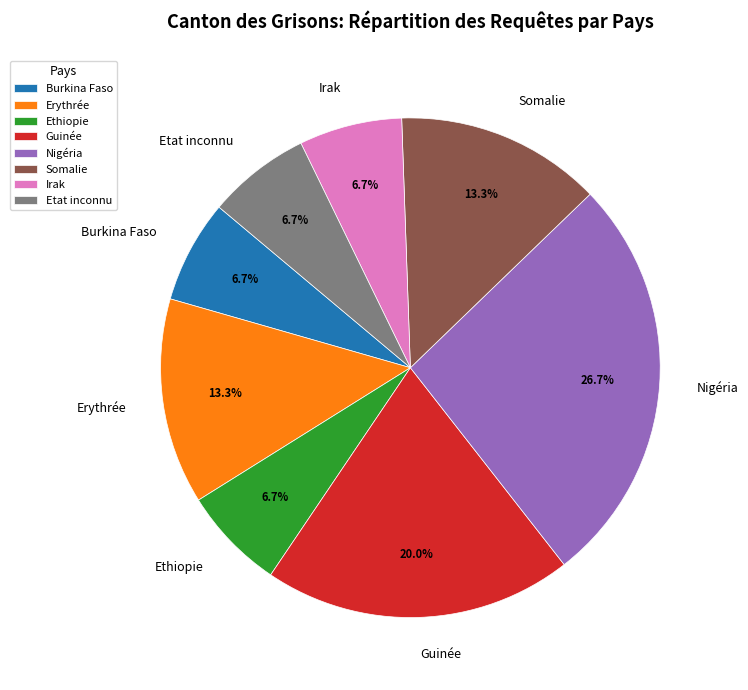

Approximately how many times larger is the value at Etat inconnu compared to Burkina Faso?

1.0